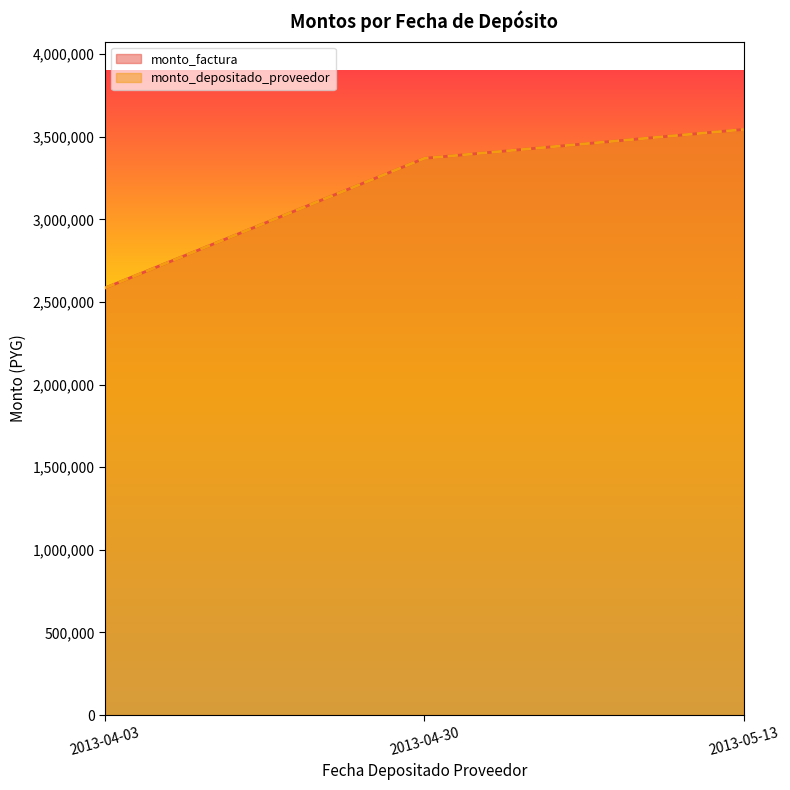

Reading left to right, transcribe all the data shown in this chart.

monto_factura: 2585000	3370000	3545000
monto_depositado_proveedor: 2585000	3370000	3545000